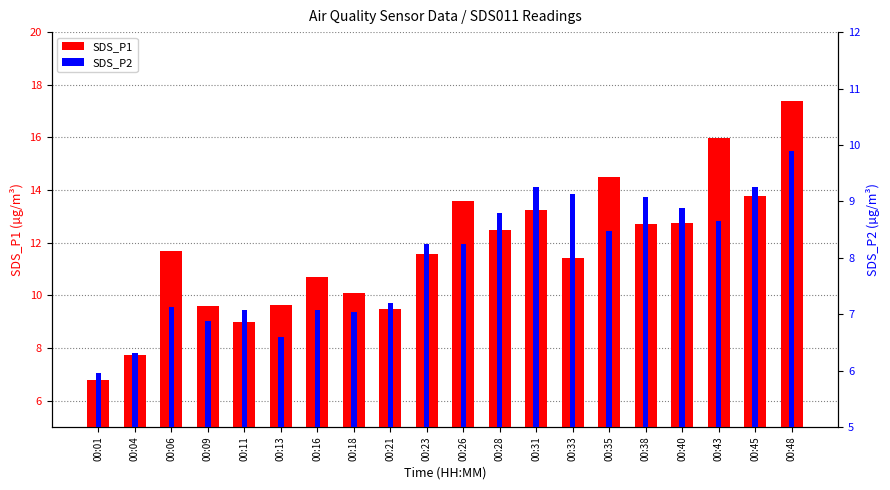

How many categories are shown in the chart?

20